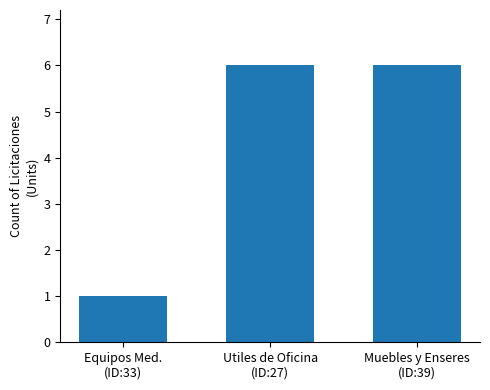

True or false: the data shows 1 at Equipos Med.
(ID:33).

True